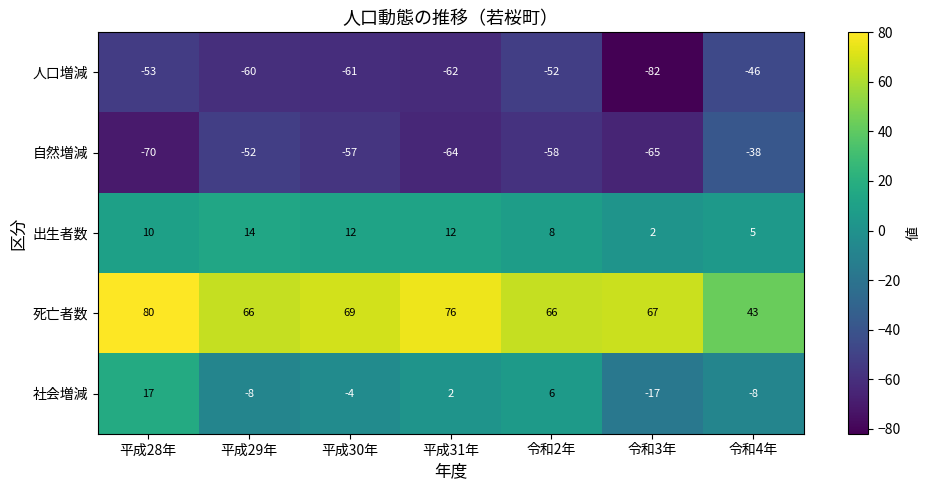

How many categories are shown in the chart?

7